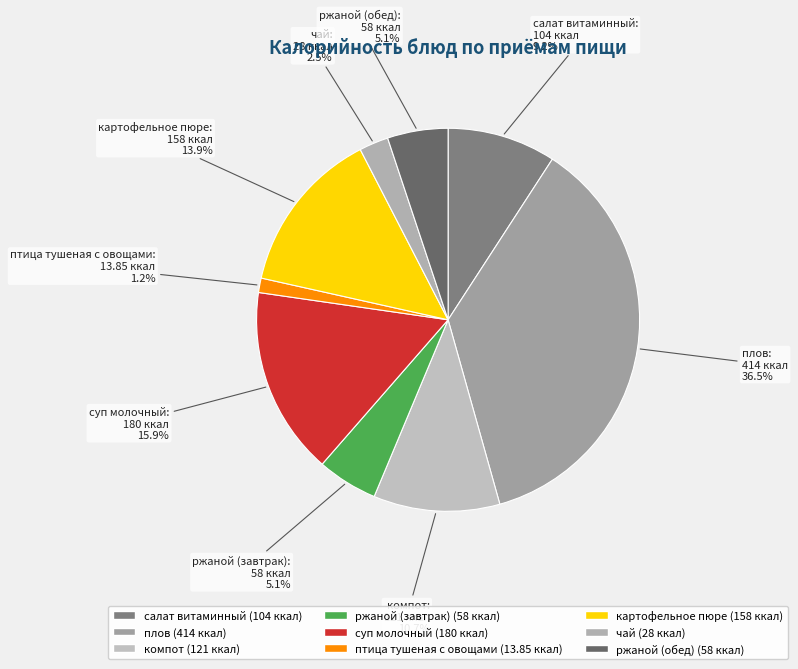

What percentage is NOT represented by птица тушеная с овощами?

98.8%